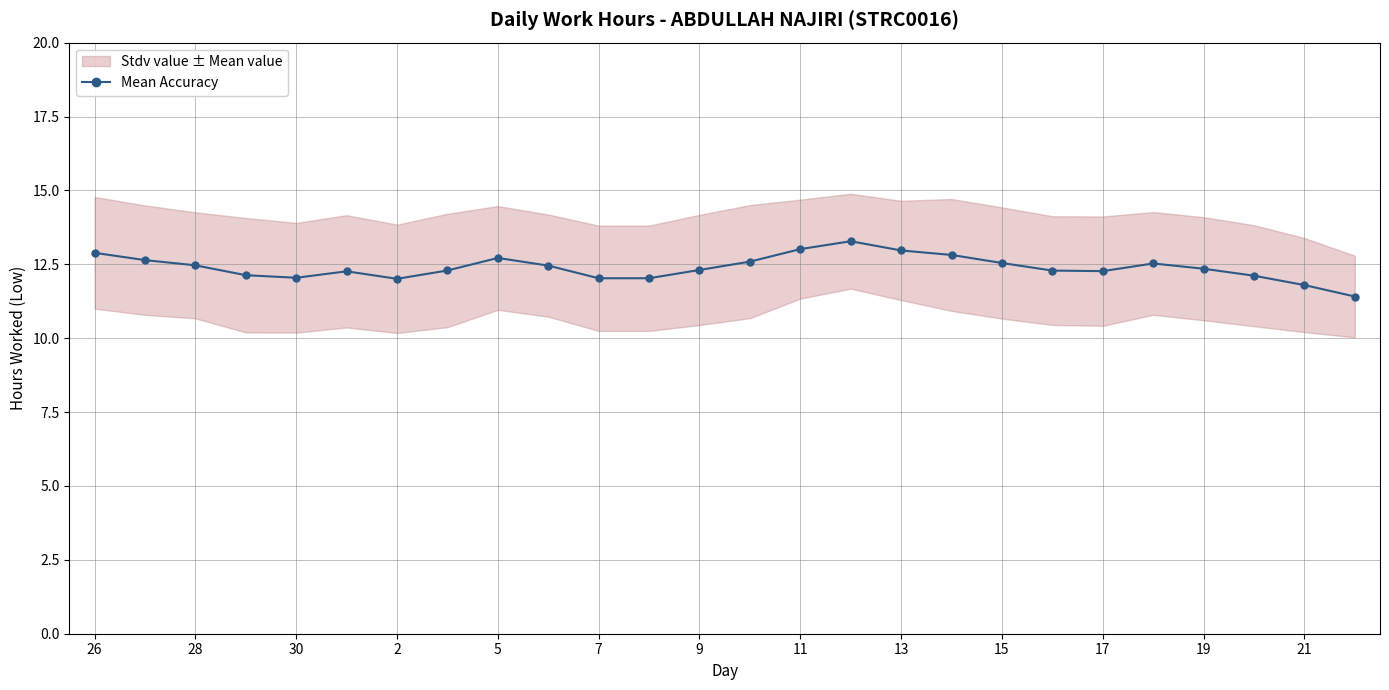

True or false: Mean Accuracy has more than 0 interior local peaks.

True